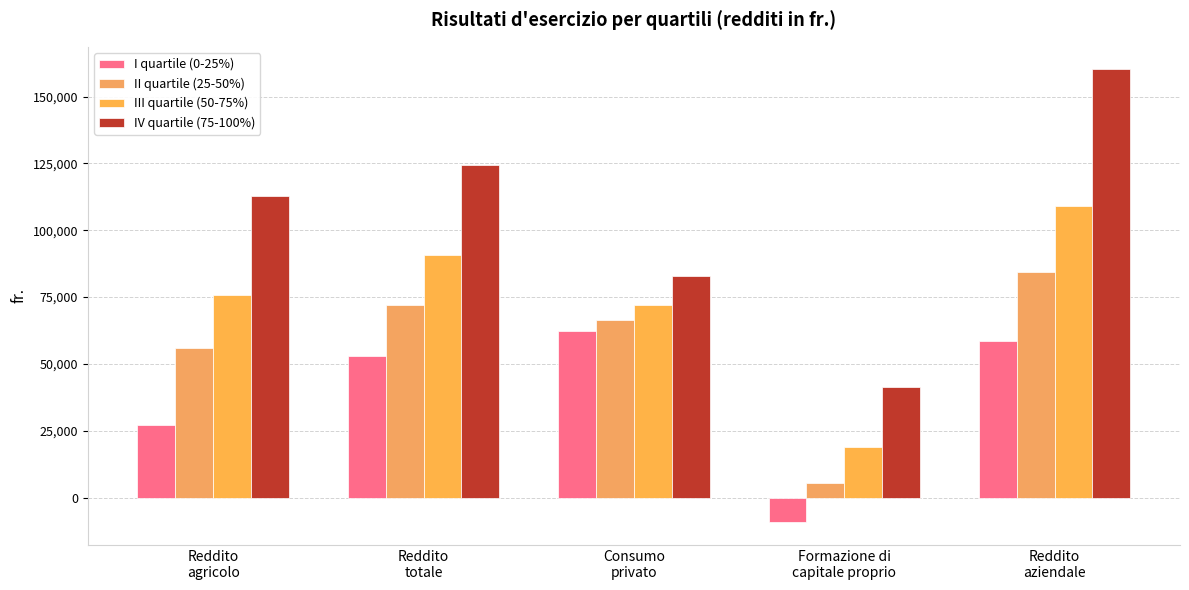

At which category does the chart reach its minimum across all series?

Formazione di
capitale proprio